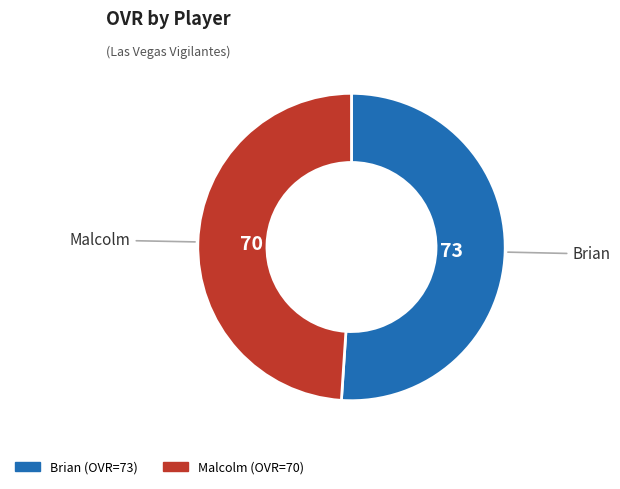

True or false: Malcolm accounts for 44% of the total.

False